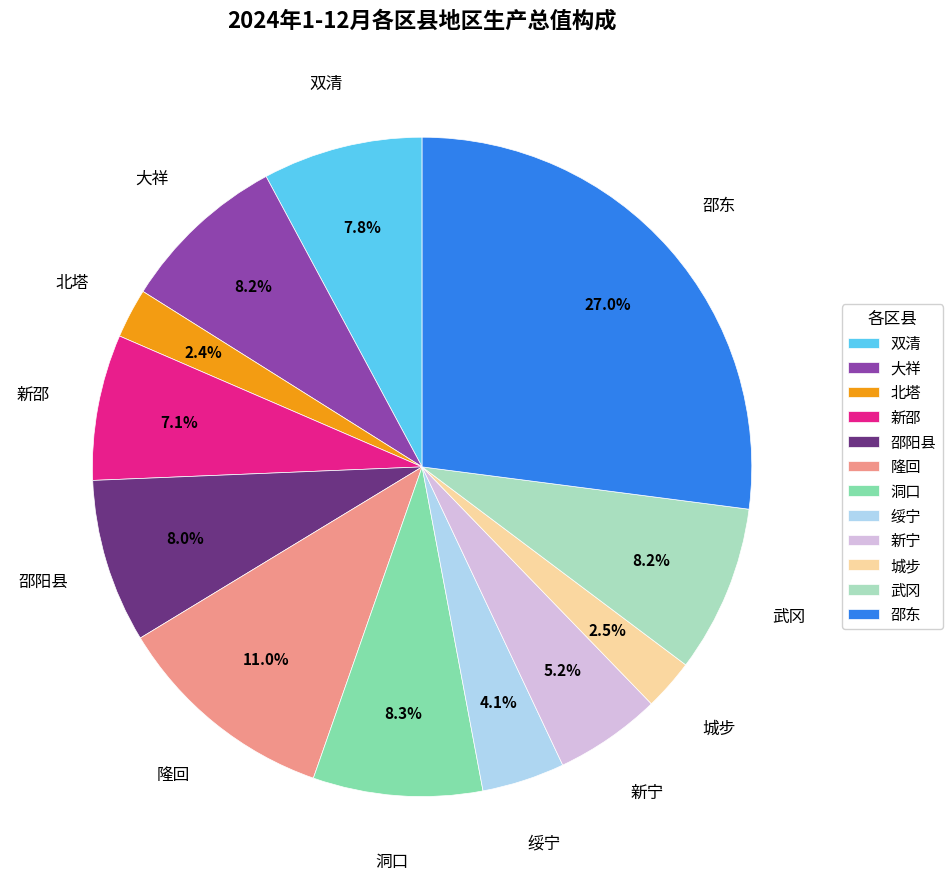

How many segments does this pie chart have?

12